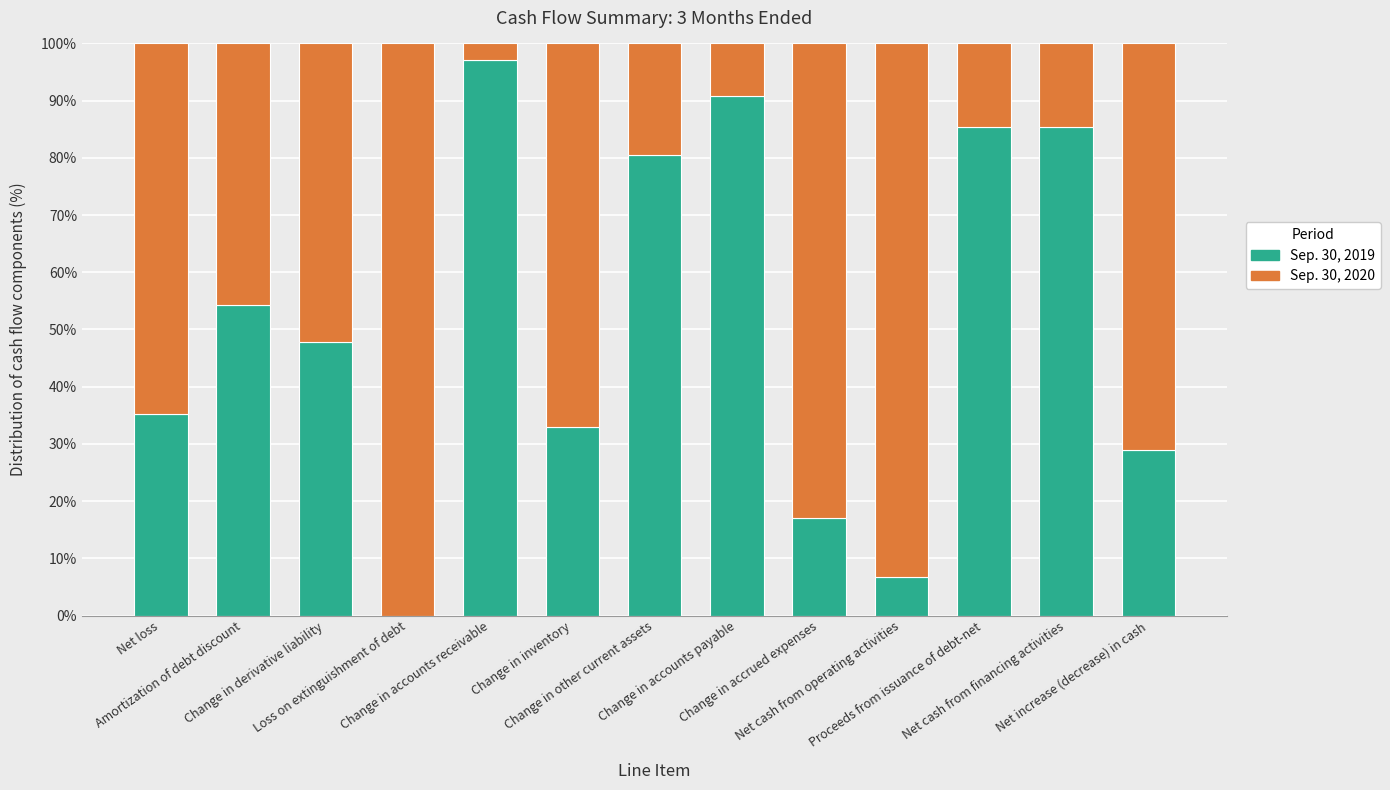

What is the sum of all Sep. 30, 2019 values?

662.2